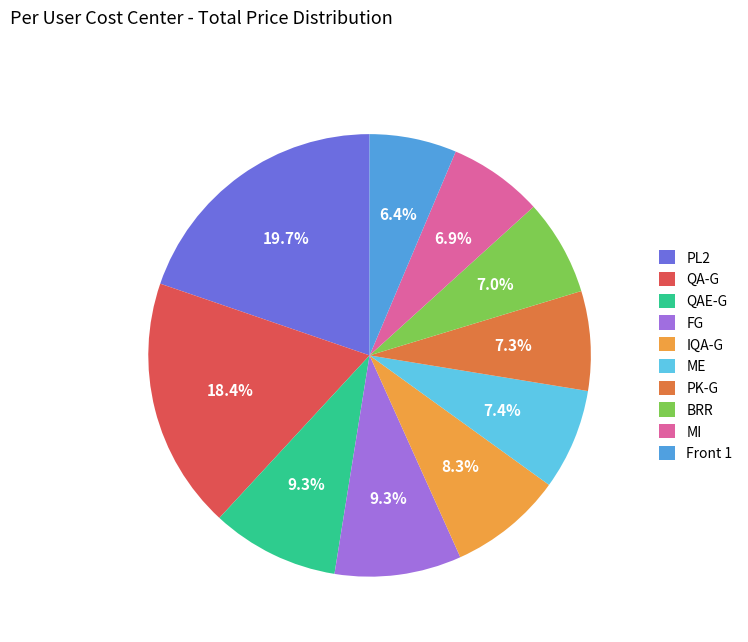

Which category has the smallest portion of the pie?

Front 1